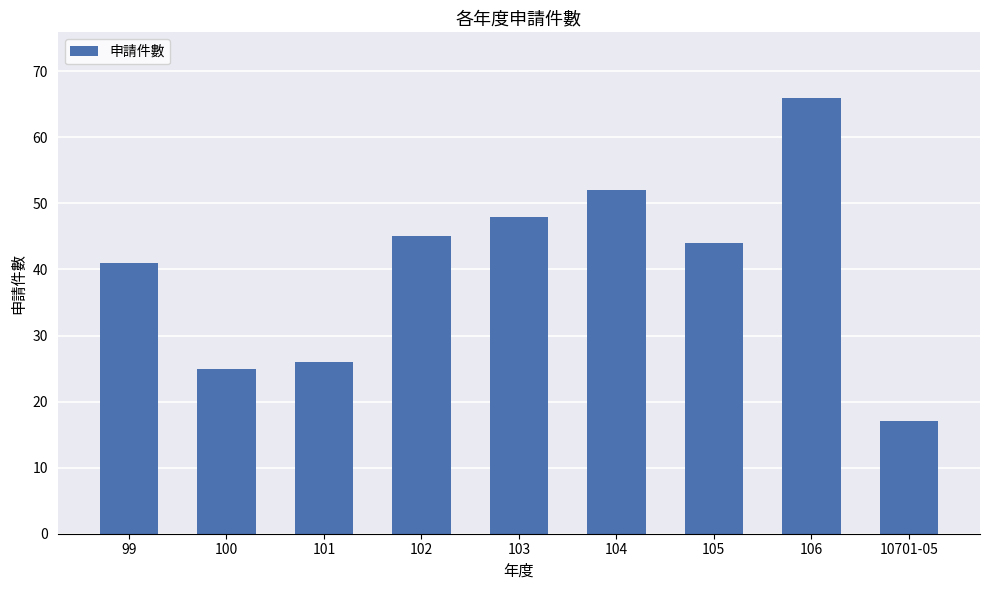

Does the chart contain stacked bars?

No